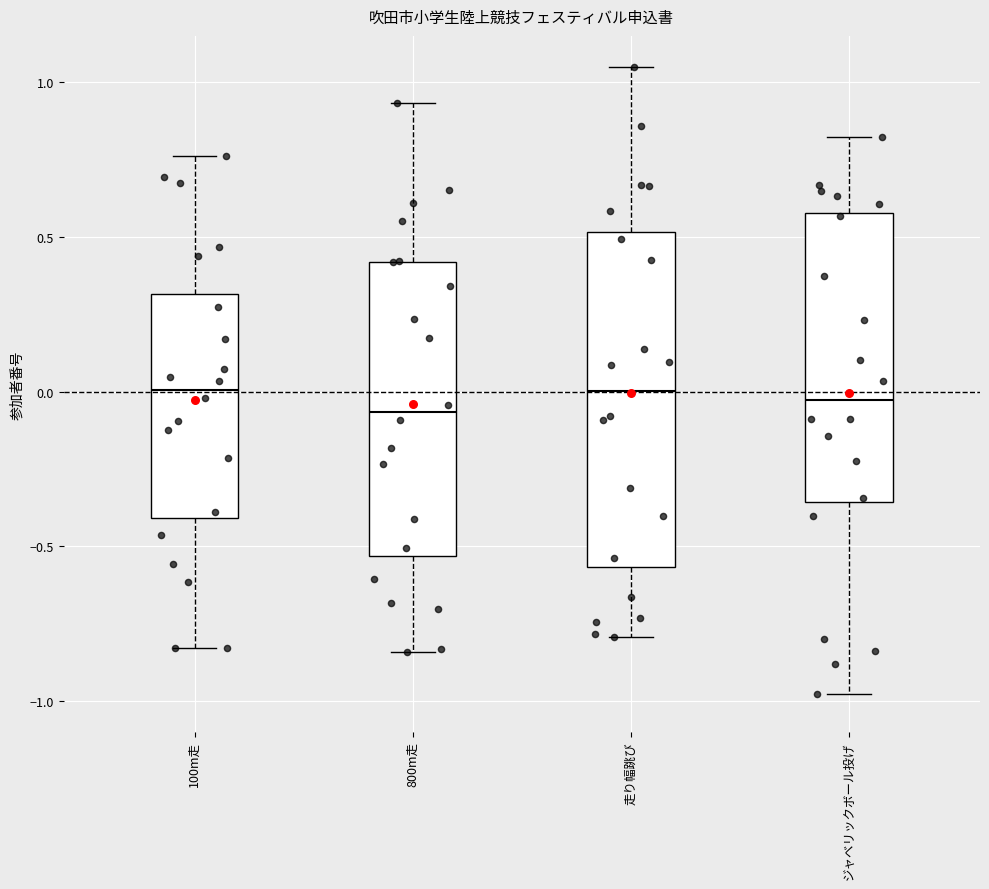

Reading left to right, transcribe this box plot: for each box, give where its median line is, the range the box spans, and where its two whiskers end, as read against the y-axis. The values are not printed on the chart, so give them approximately, as read against the axis.

100m走: median 0.00, box -0.40 to 0.30, whiskers -0.85 to 0.75
800m走: median -0.05, box -0.55 to 0.40, whiskers -0.85 to 0.95
走り幅跳び: median 0.00, box -0.55 to 0.50, whiskers -0.80 to 1.05
ジャベリックボール投げ: median -0.05, box -0.35 to 0.60, whiskers -1.00 to 0.80